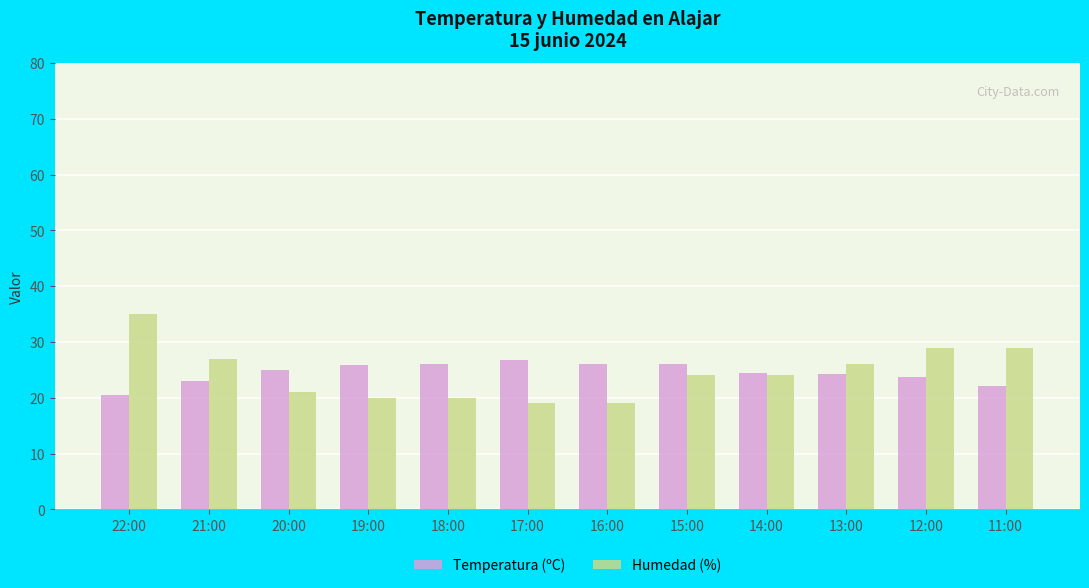

What is the highest value of the Humedad (%) series?

35.0